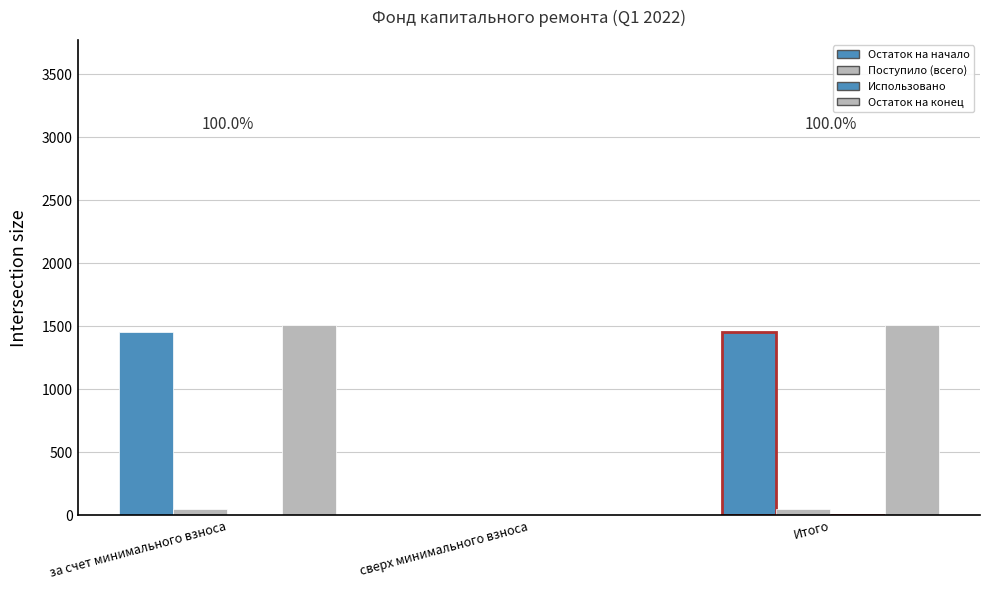

Between за счет минимального взноса and сверх минимального взноса, which series saw the biggest shift?

Остаток на конец